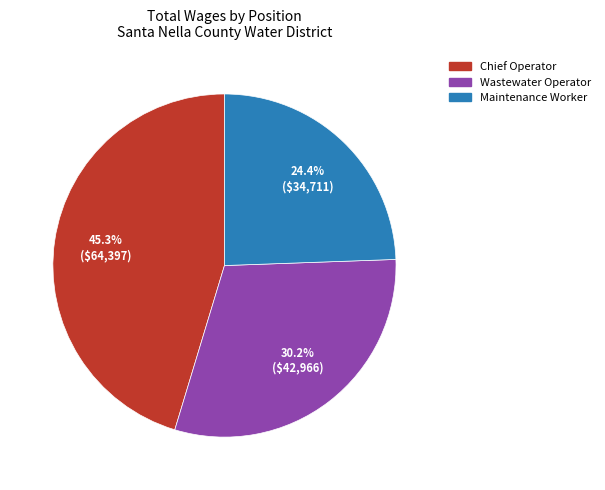

Is there a majority slice in this chart?

No